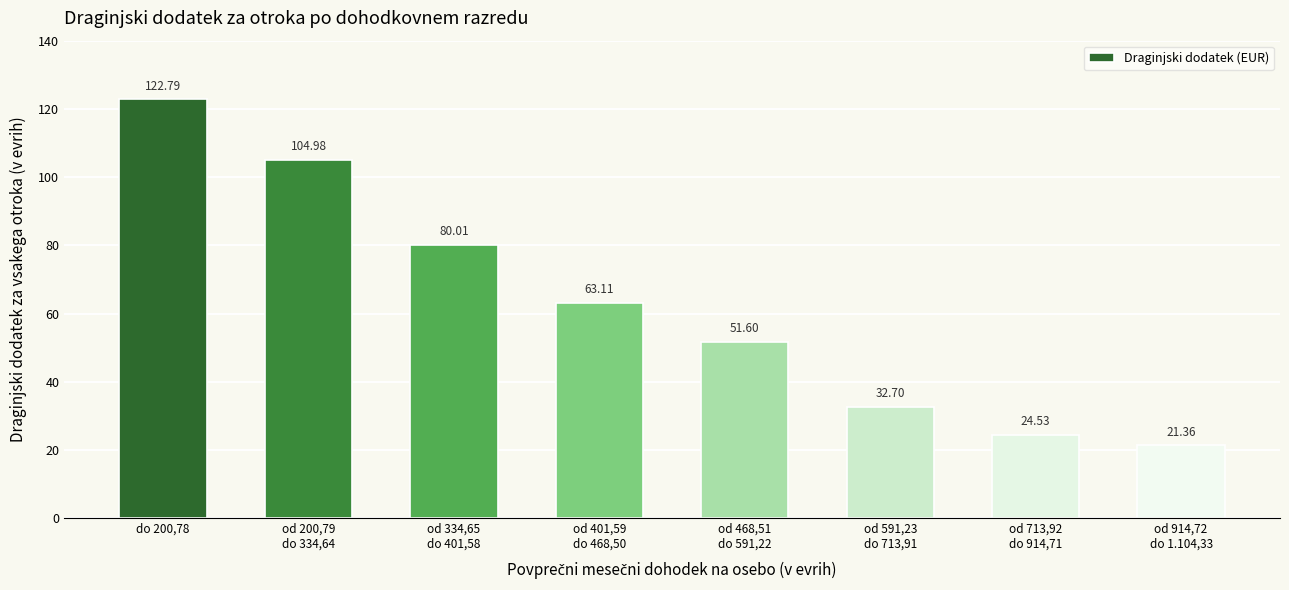

What is the approximate value at od 713,92
do 914,71?

24.5